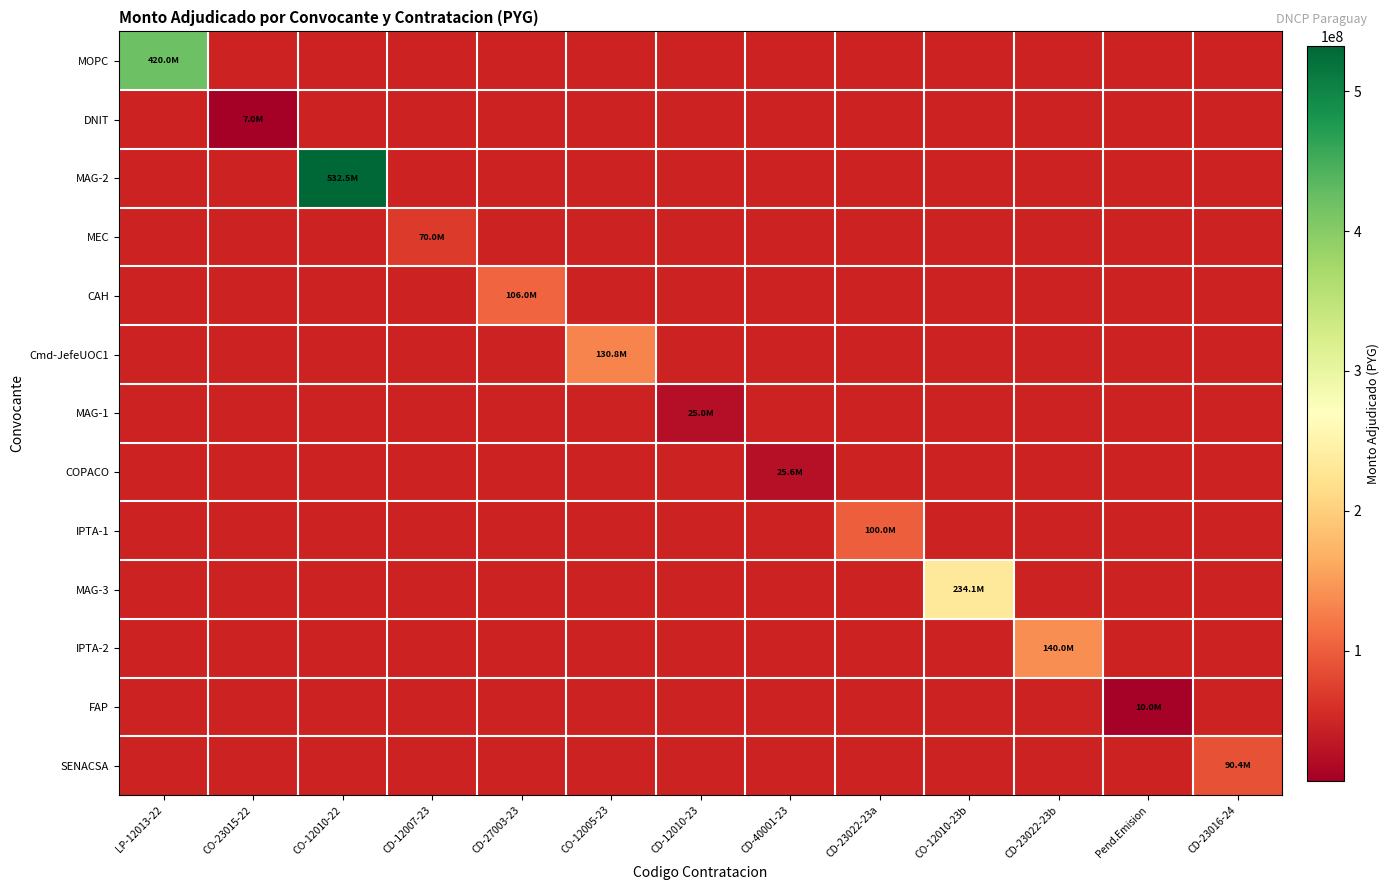

True or false: FAP has a value of 10000000.0 at Pend.Emision.

True